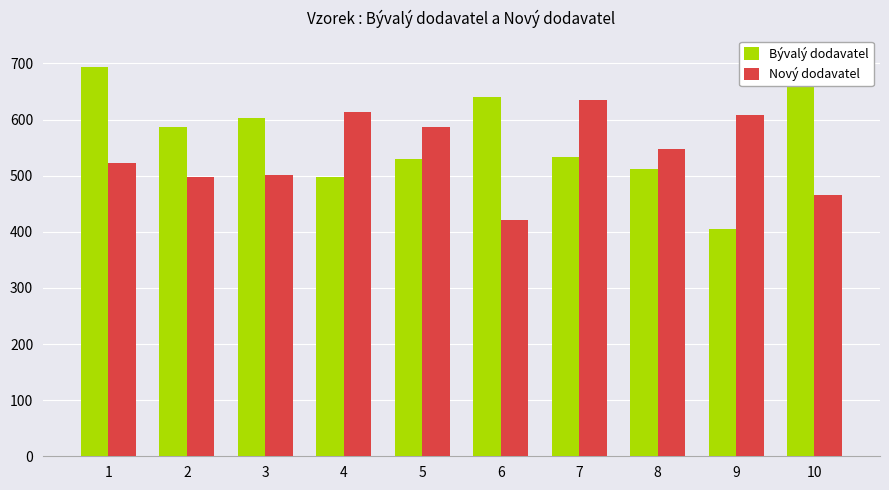

Is it true that Bývalý dodavatel equals 405 at 9?

True